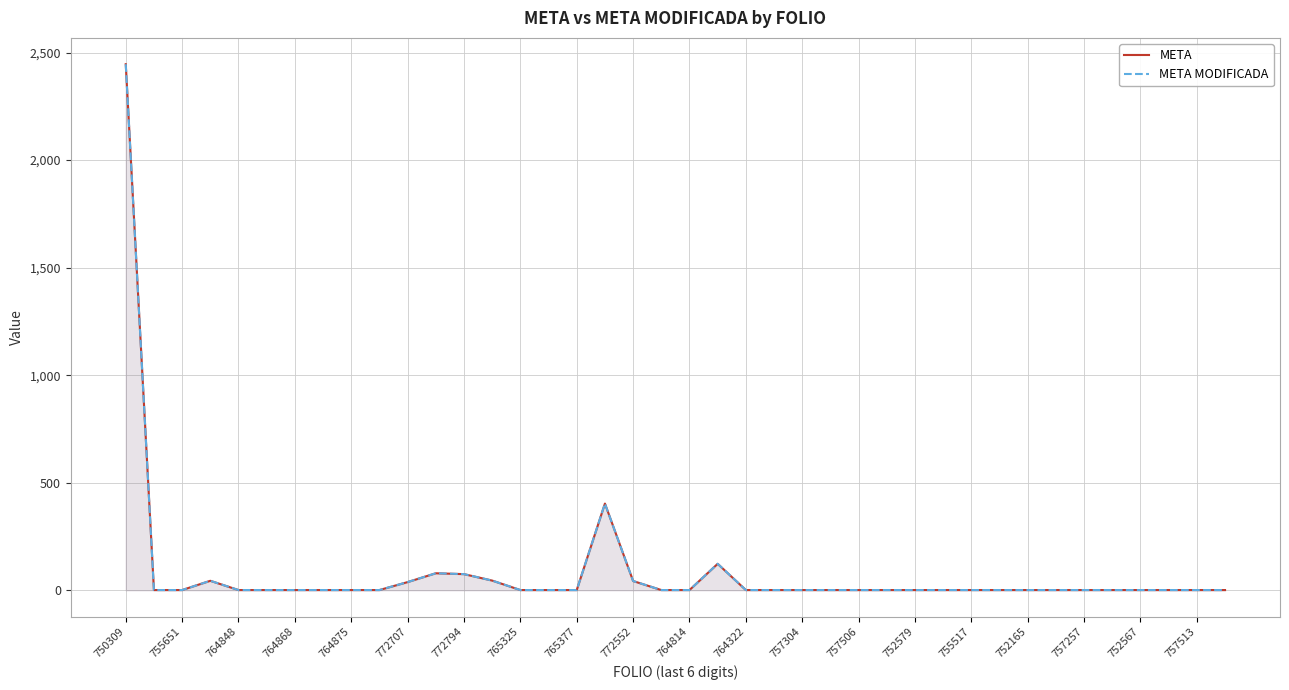

What is the sum of all META MODIFICADA values?

3327